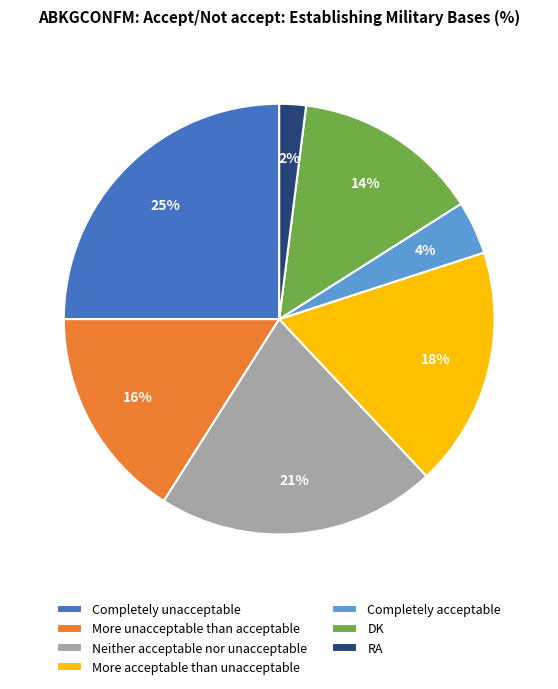

True or false: More acceptable than unacceptable accounts for 24% of the total.

False